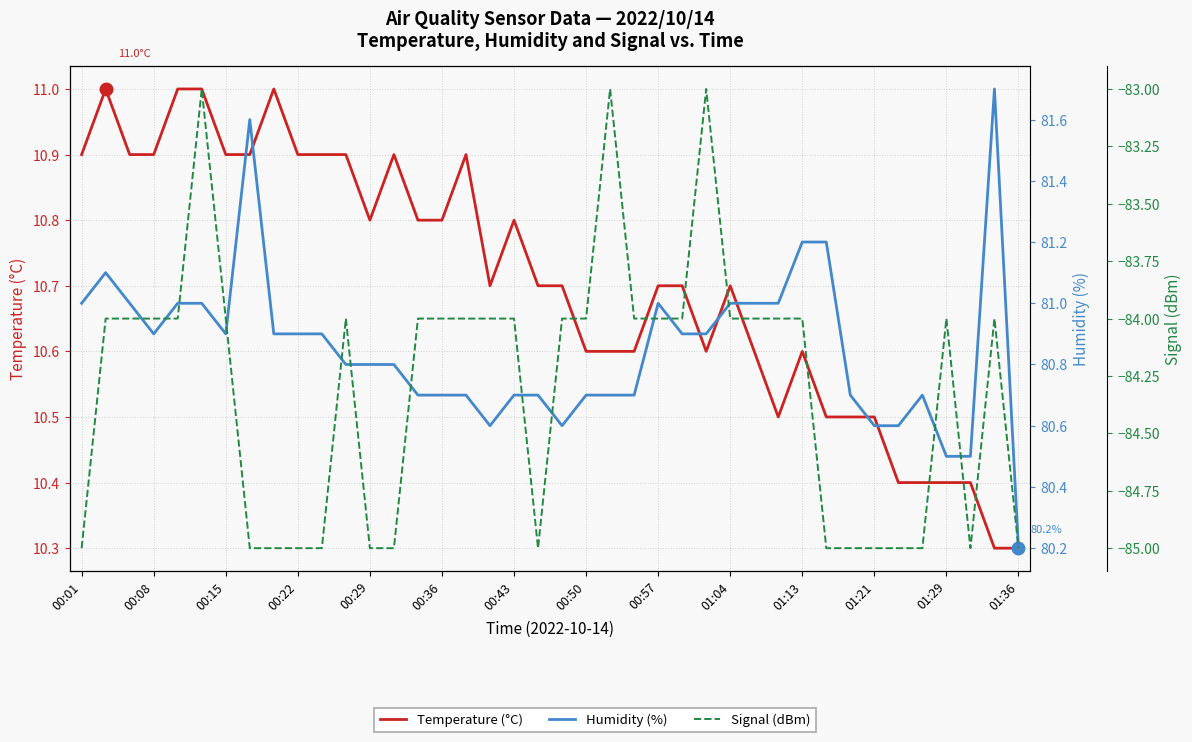

True or false: Signal (dBm) and Humidity (%) intersect in this chart.

False